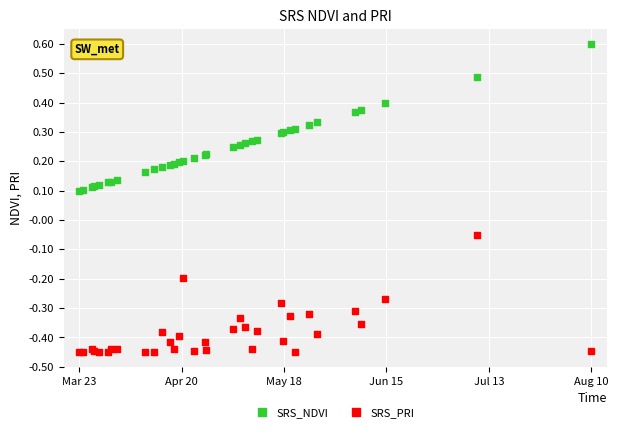

Which series has the widest spread of Y values?

SRS_NDVI